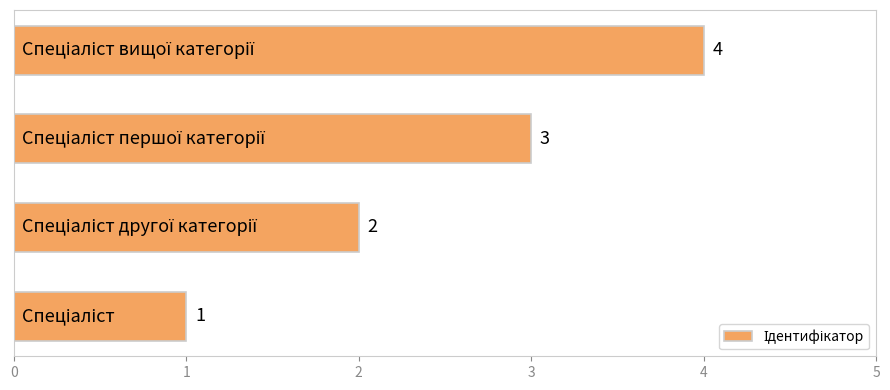

What is the difference between the maximum and minimum values?

3